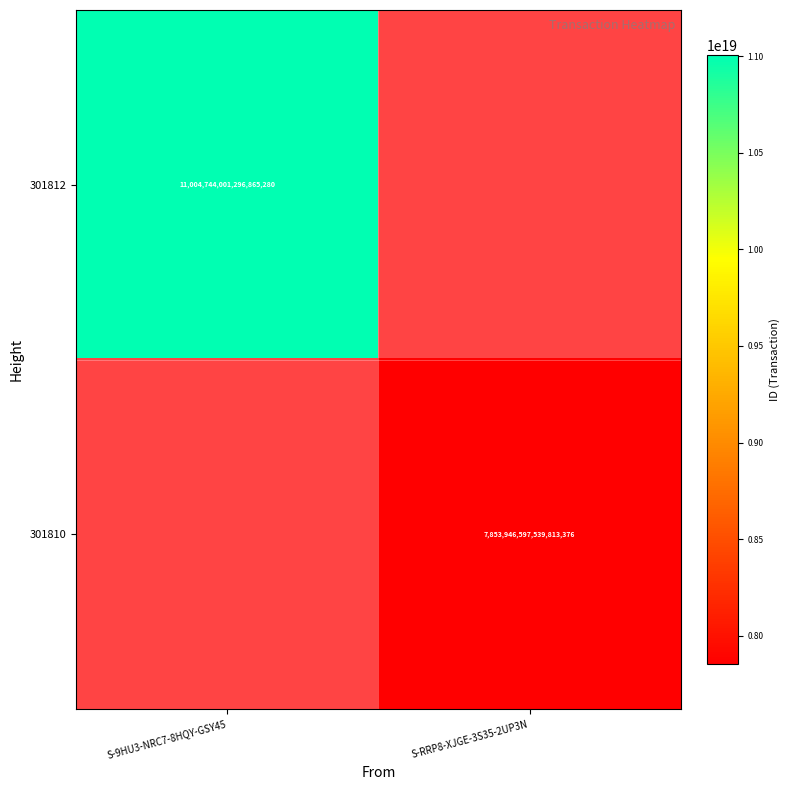

The value of 301812 at S-9HU3-NRC7-8HQY-GSY45 is 7671212197851414528. True or false?

False